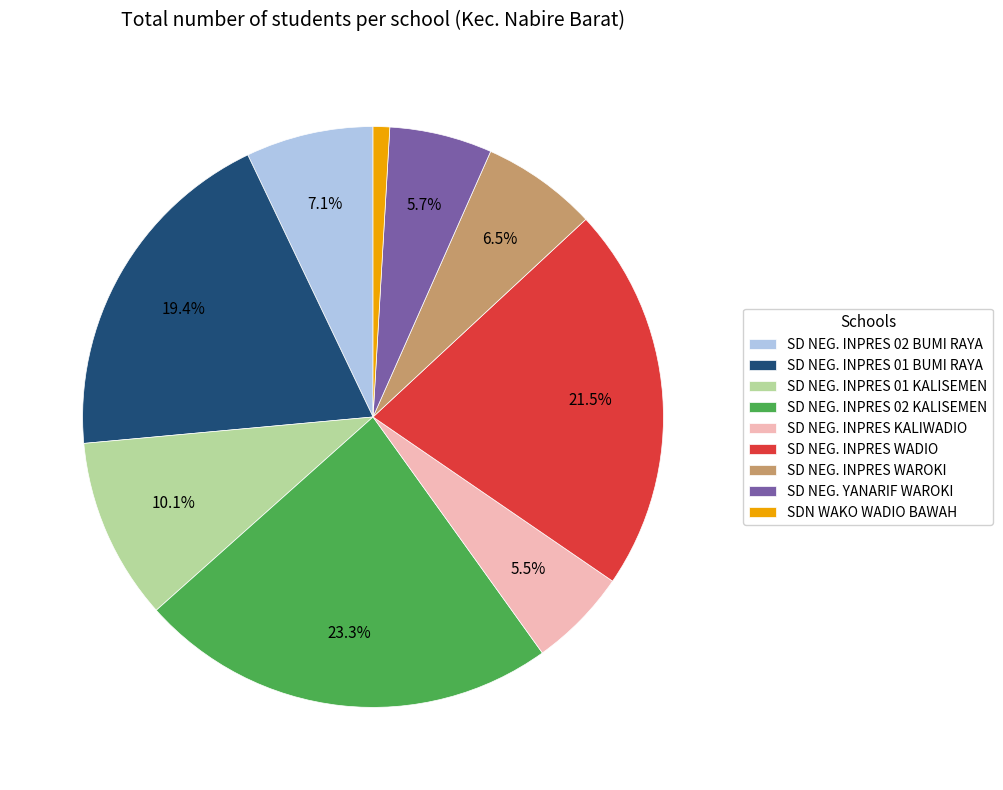

Which category has the biggest portion of the pie?

SD NEG. INPRES 02 KALISEMEN